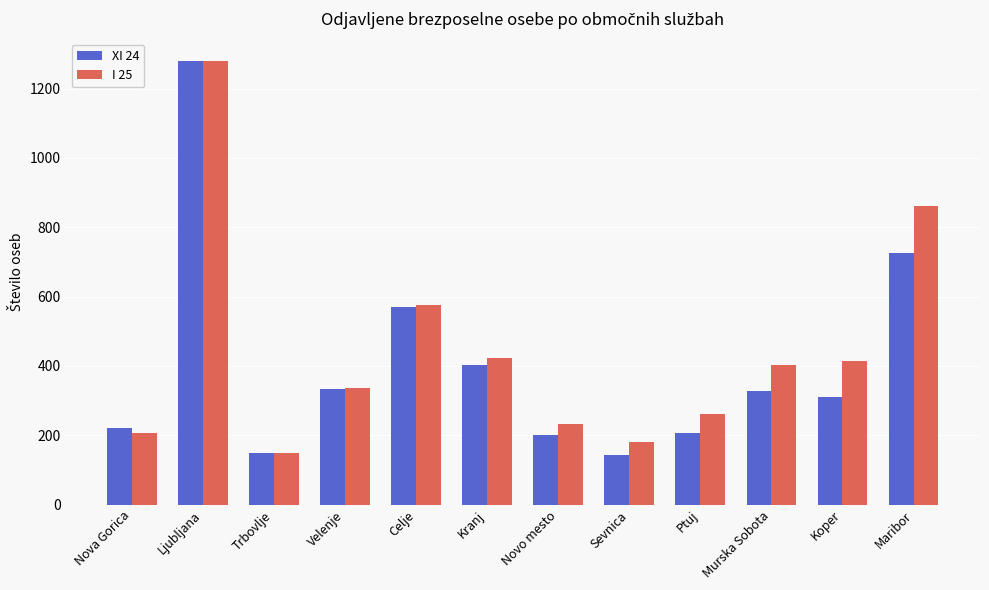

What is the difference between the maximum and minimum values in the XI 24 series?

1136